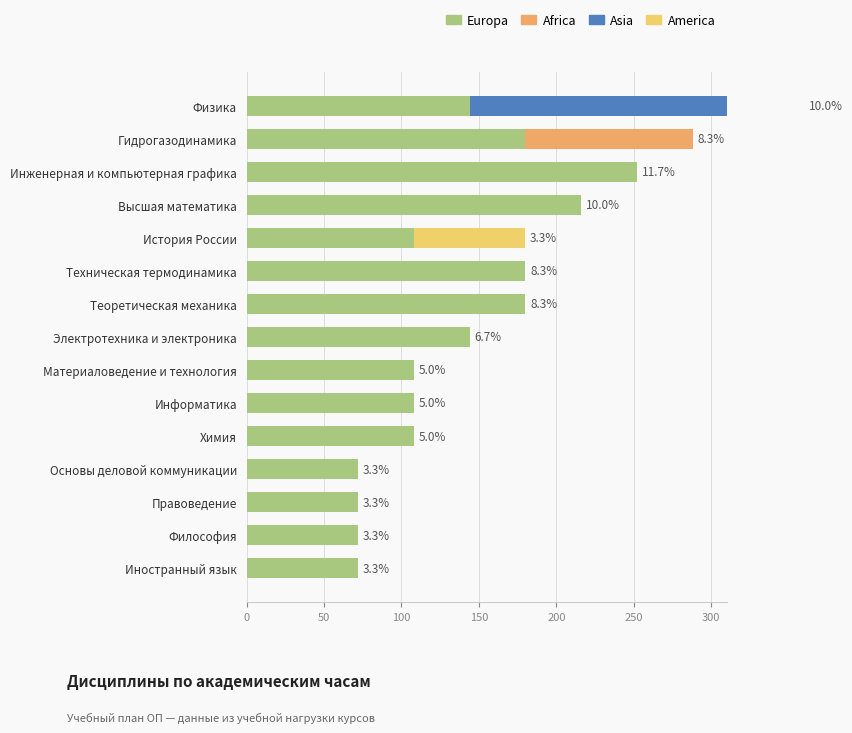

Reading left to right, extract all data points from this chart.

Europa: 72	72	72	72	108	108	108	144	180	180	108	216	252	180	144
Africa: 0	0	0	0	0	0	0	0	0	0	0	0	0	108	0
Asia: 0	0	0	0	0	0	0	0	0	0	0	0	0	0	216
America: 0	0	0	0	0	0	0	0	0	0	72	0	0	0	0